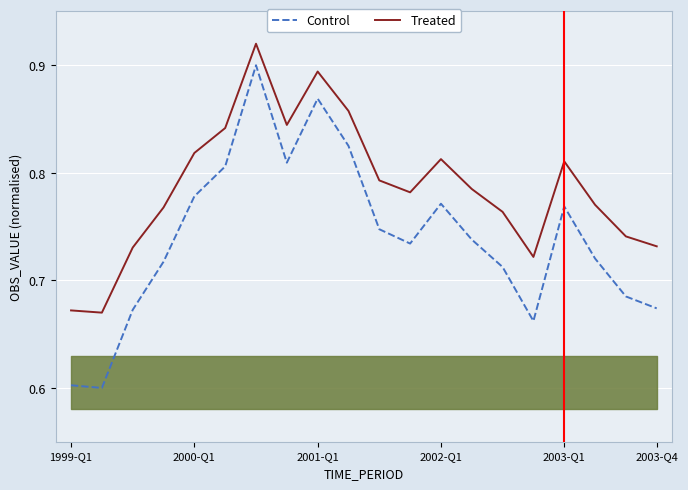

How many interior local valleys does the Control series have?

4